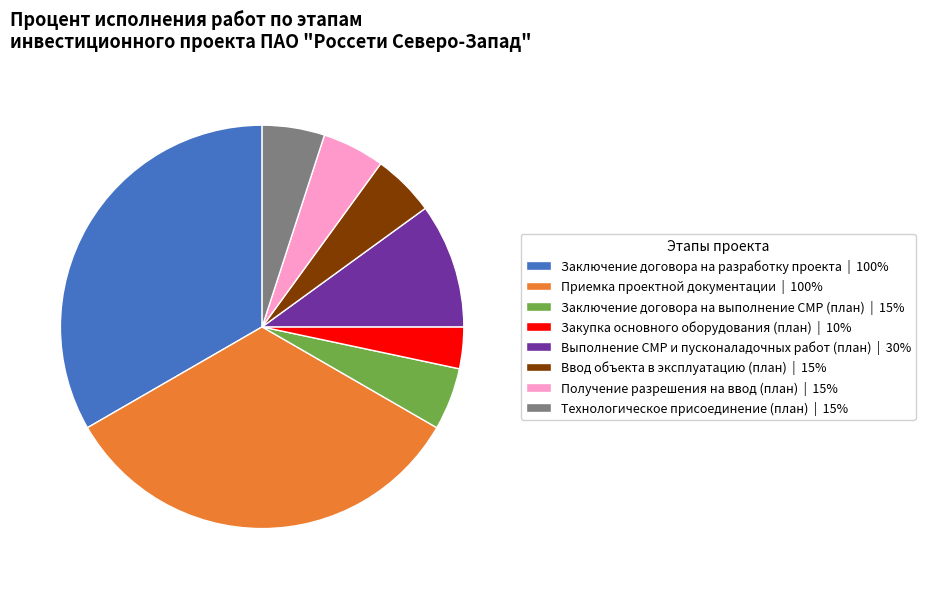

Which slice is the smallest?

Закупка основного оборудования (план) | 10%